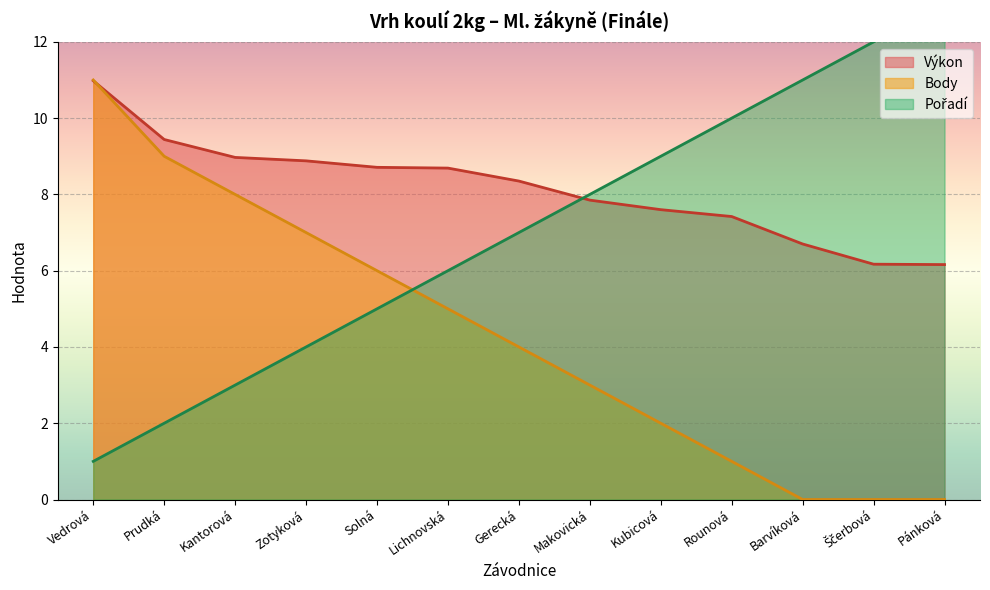

True or false: Výkon has a value of 6.2 at Pánková.

True